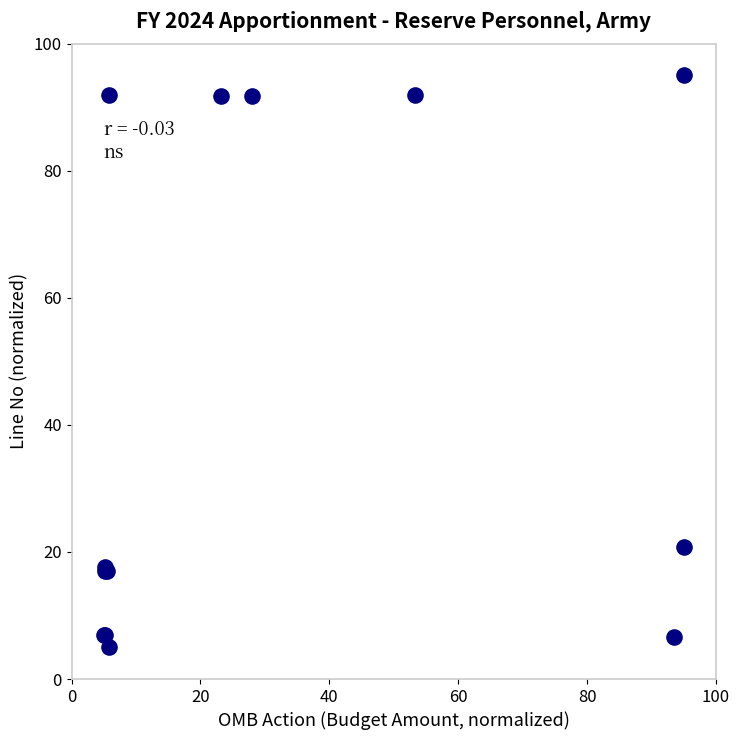

What Y value in the scatter plot is closest to 50?

20.8